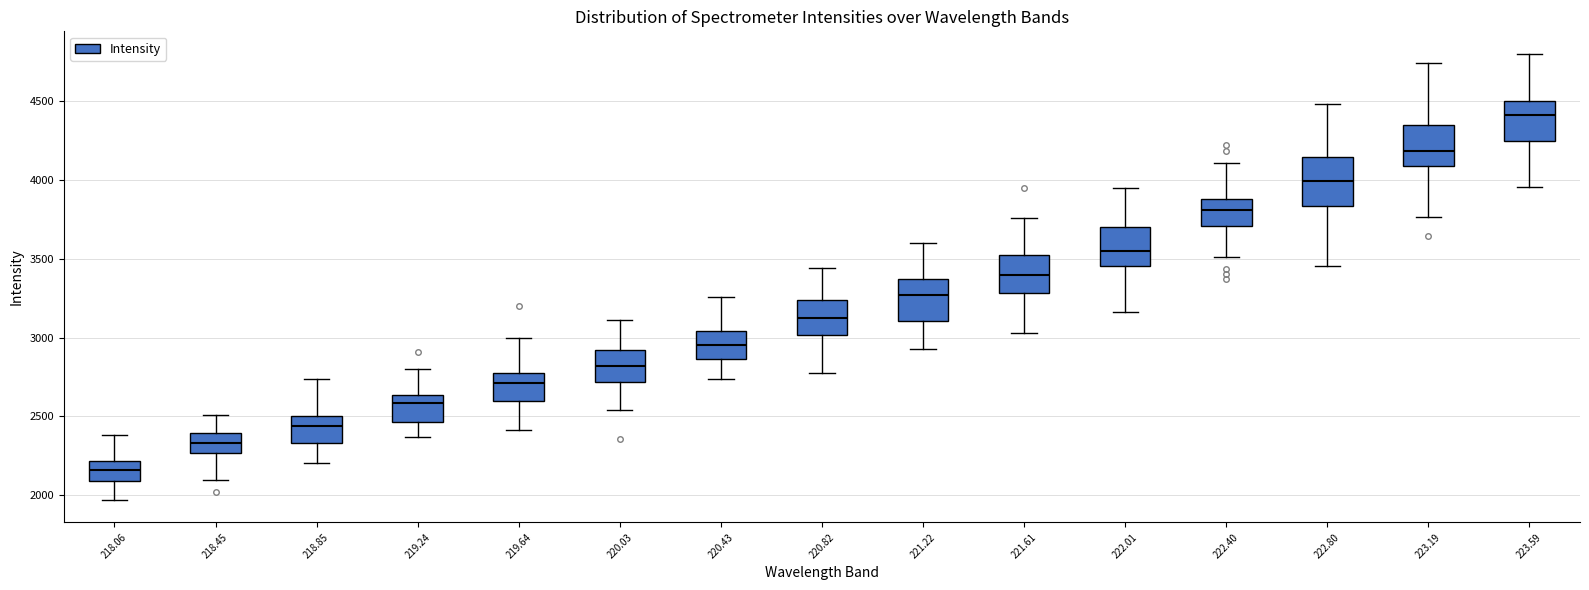

Reading left to right, read every box against the y-axis: the position of its median line, the range the box covers, and the ends of its whiskers. The values are not printed on the chart, so give them approximately, as read against the axis.

218.06: median 2150, box 2100 to 2200, whiskers 1950 to 2400
218.45: median 2350, box 2250 to 2400, whiskers 2100 to 2500
218.85: median 2450, box 2350 to 2500, whiskers 2200 to 2750
219.24: median 2600, box 2450 to 2650, whiskers 2350 to 2800
219.64: median 2700, box 2600 to 2800, whiskers 2400 to 3000
220.03: median 2800, box 2700 to 2900, whiskers 2550 to 3100
220.43: median 2950, box 2850 to 3050, whiskers 2750 to 3250
220.82: median 3100, box 3000 to 3250, whiskers 2750 to 3450
221.22: median 3250, box 3100 to 3350, whiskers 2950 to 3600
221.61: median 3400, box 3300 to 3500, whiskers 3050 to 3750
222.01: median 3550, box 3450 to 3700, whiskers 3150 to 3950
222.40: median 3800, box 3700 to 3900, whiskers 3500 to 4100
222.80: median 4000, box 3850 to 4150, whiskers 3450 to 4500
223.19: median 4200, box 4100 to 4350, whiskers 3750 to 4750
223.59: median 4400, box 4250 to 4500, whiskers 3950 to 4800